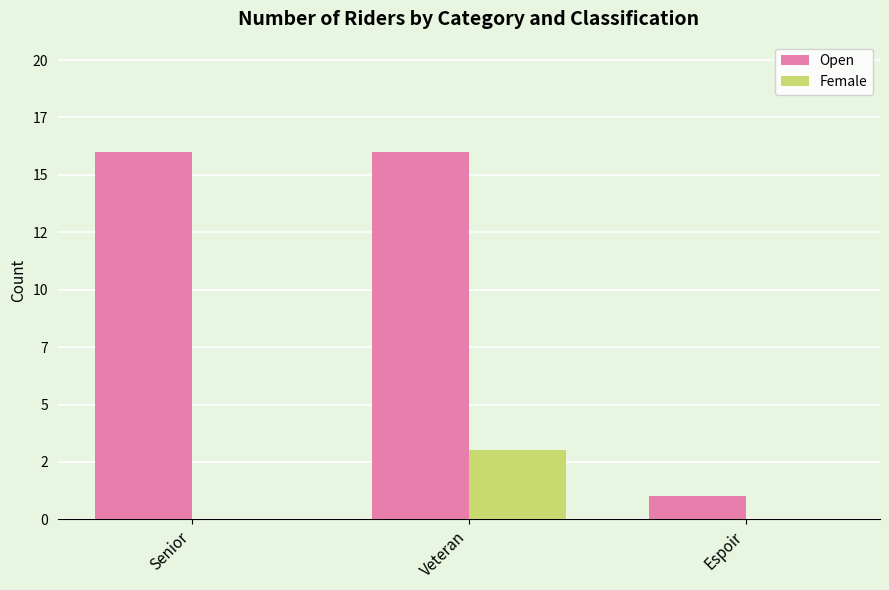

Read the Open value at Senior, to the nearest 10.

20